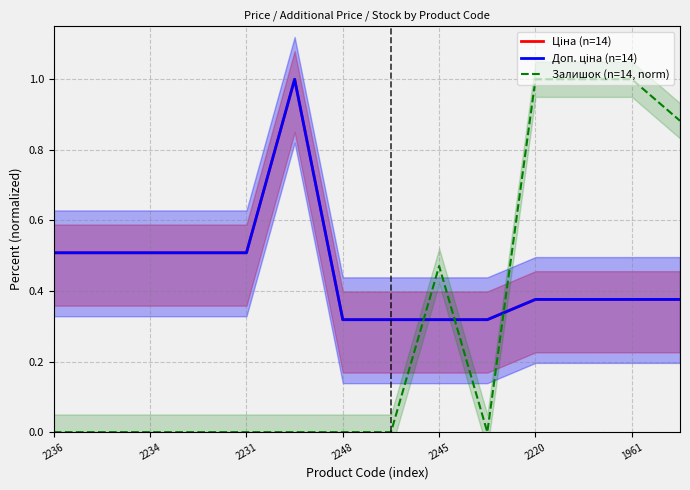

What are all the series names shown in the legend?

Ціна (n=14), Доп. ціна (n=14), Залишок (n=14, norm)